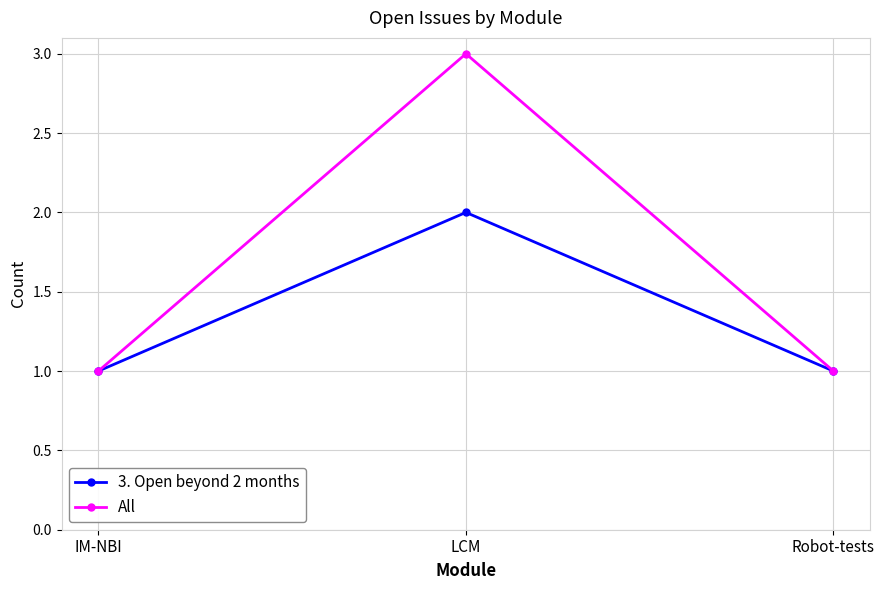

At which category is the sum across all series the highest?

LCM